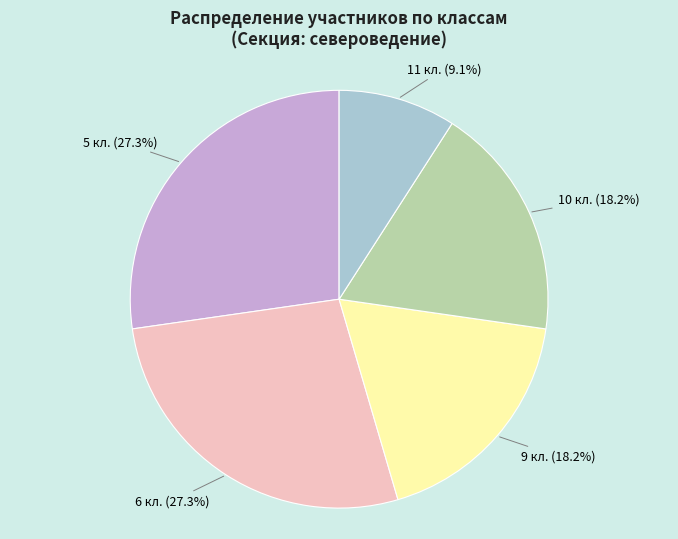

To the nearest percent, what is the average slice percentage?

20%